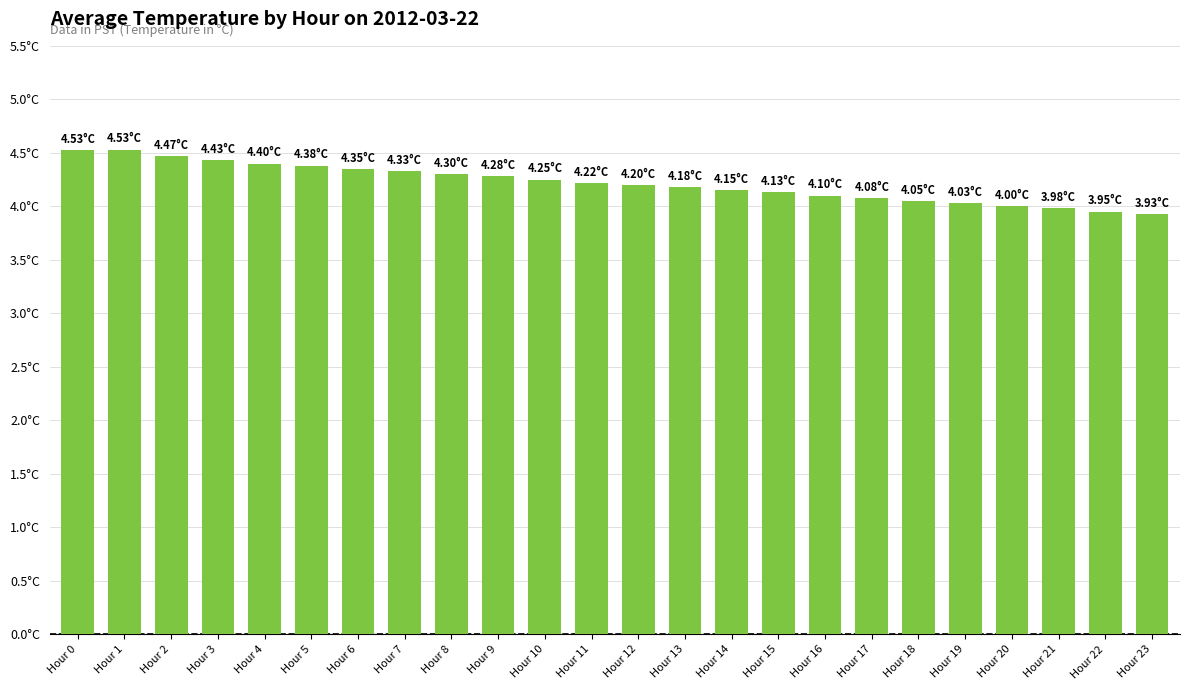

Reading left to right, what are all the values shown in this chart?

4.5	4.5	4.5	4.4	4.4	4.4	4.3	4.3	4.3	4.3	4.2	4.2	4.2	4.2	4.2	4.1	4.1	4.1	4.0	4.0	4.0	4.0	4.0	3.9